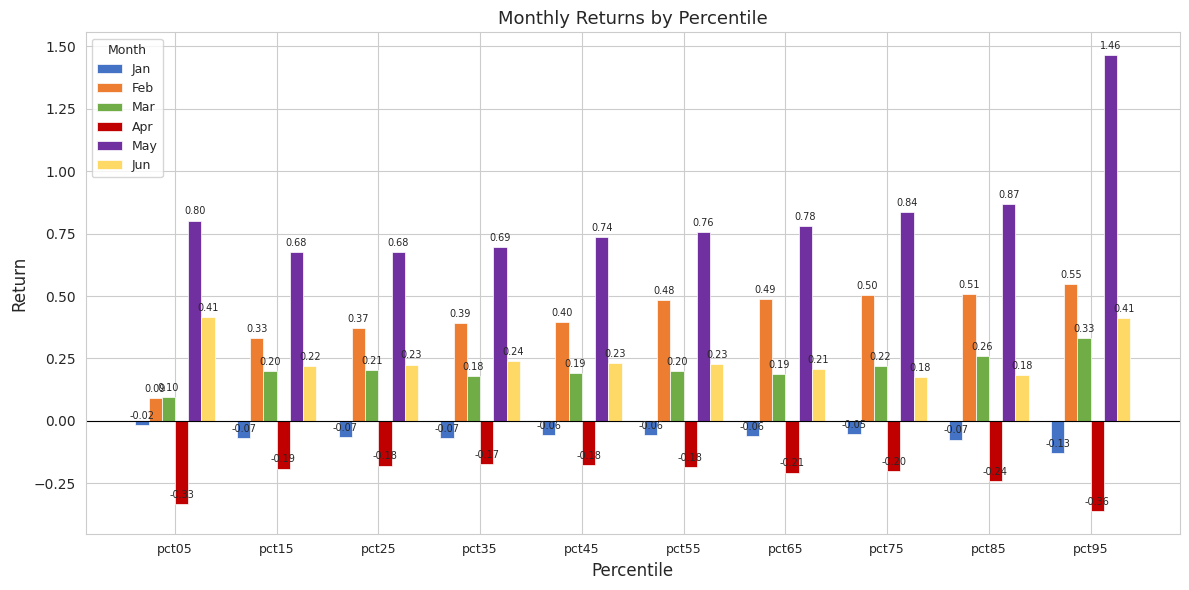

What are all the series names shown in the legend?

Jan, Feb, Mar, Apr, May, Jun